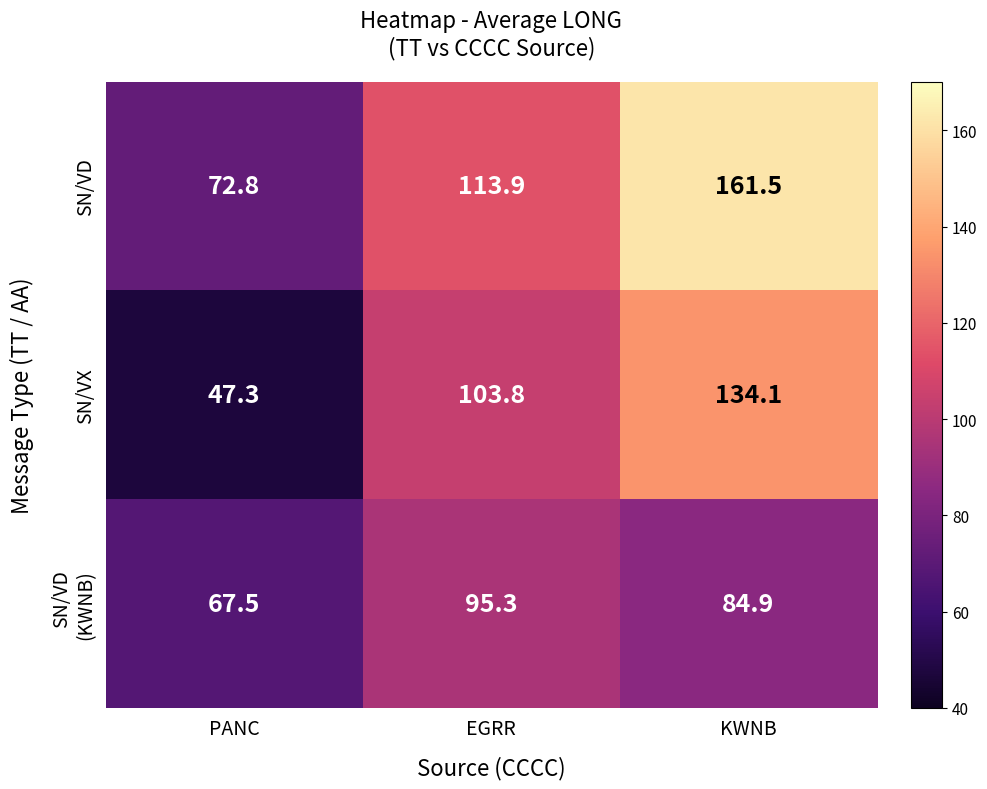

How many values in the SN/VD series exceed 113?

2